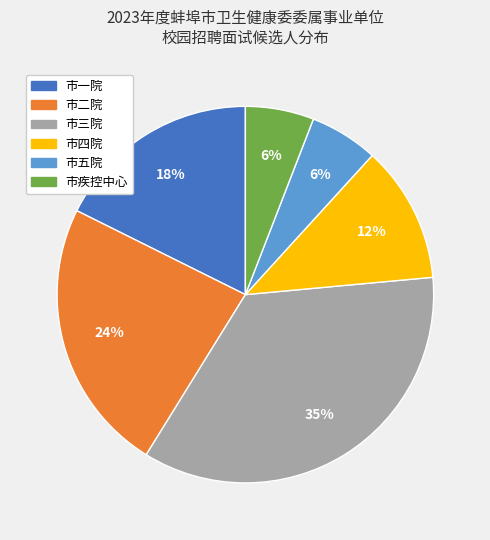

How many segments does this pie chart have?

6